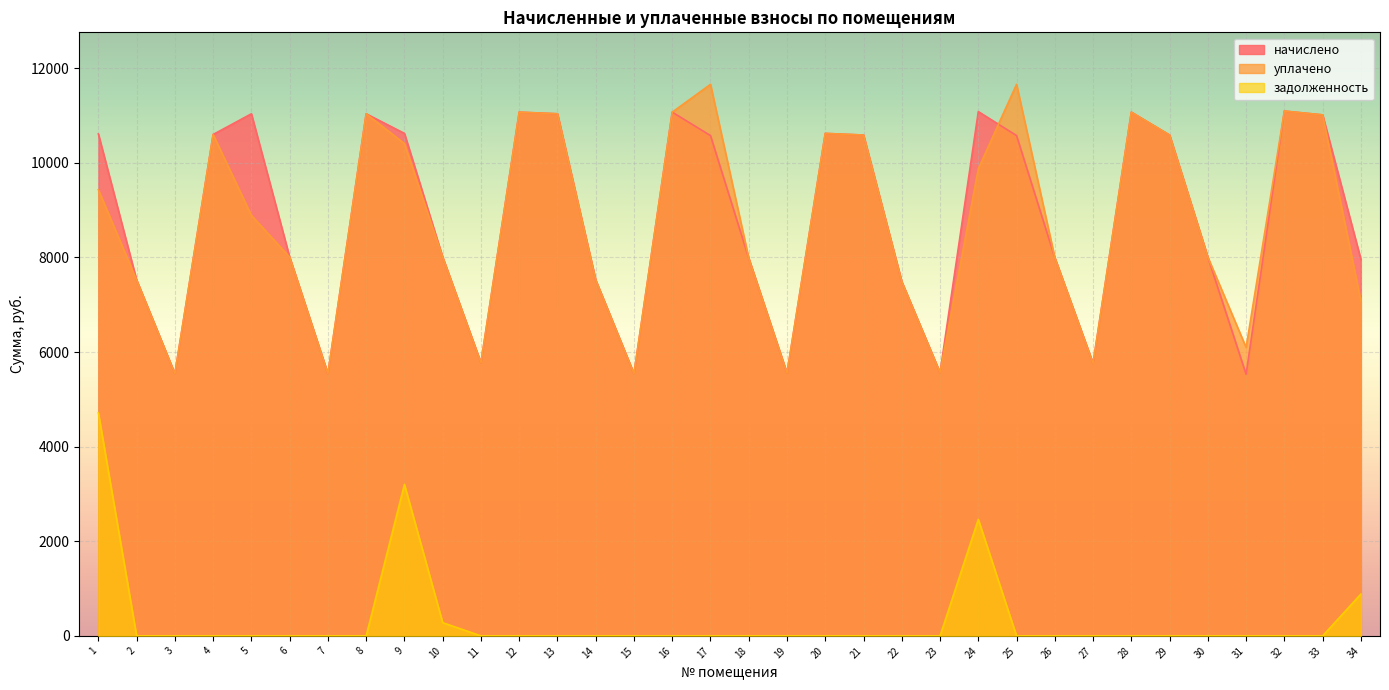

Reading left to right, what are all the values shown in this chart?

начислено: 1=10609.9	2=7522.6	3=5541.1	4=10598.3	5=11036.2	6=8006.4	7=5541.1	8=11036.2	9=10621.4	10=8006.4	11=5771.5	12=11070.7	13=11036.2	14=7522.6	15=5541.1	16=11070.7	17=10575.4	18=7983.4	19=5552.6	20=10621.4	21=10586.9	22=7488.0	23=5564.2	24=11082.2	25=10575.4	26=7994.9	27=5760.0	28=11070.7	29=10587.0	30=8006.4	31=5529.6	32=11093.8	33=11013.1	34=7960.3
уплачено: 1=9431.0	2=7522.6	3=5541.1	4=10598.3	5=8889.0	6=8006.4	7=5541.1	8=11036.2	9=10406.3	10=8006.4	11=5771.5	12=11070.7	13=11036.2	14=7522.6	15=5541.1	16=11070.7	17=11658.6	18=7983.4	19=5552.6	20=10621.4	21=10586.9	22=7488.0	23=5564.2	24=9875.2	25=11658.6	26=7994.9	27=5760.0	28=11070.7	29=10587.0	30=8006.4	31=6096.0	32=11093.8	33=11013.1	34=7075.8
задолженность: 1=4715.5	2=0.0	3=0.0	4=0.0	5=0.0	6=0.0	7=0.0	8=0.0	9=3202.4	10=279.2	11=0.0	12=0.0	13=0.0	14=0.0	15=0.0	16=0.0	17=0.0	18=0.0	19=0.0	20=0.0	21=0.0	22=0.0	23=0.0	24=2462.7	25=0.0	26=0.0	27=0.0	28=0.0	29=0.0	30=0.0	31=0.0	32=0.0	33=0.0	34=884.5